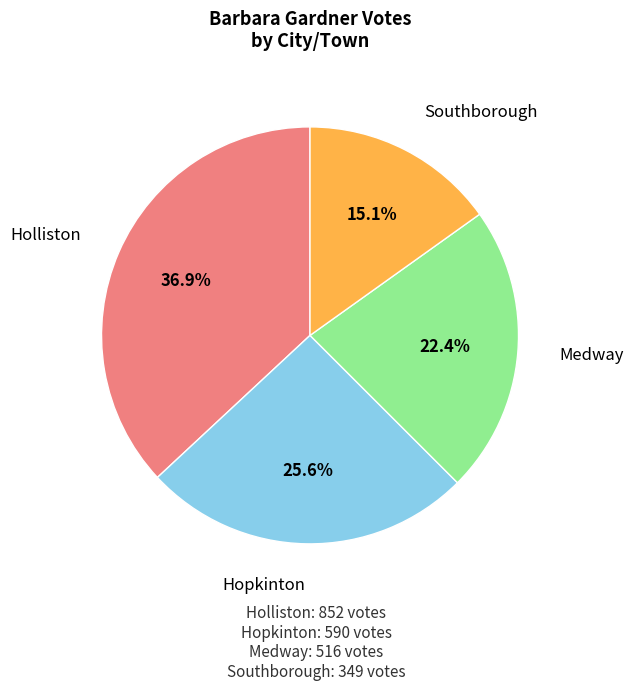

Is there a majority slice in this chart?

No